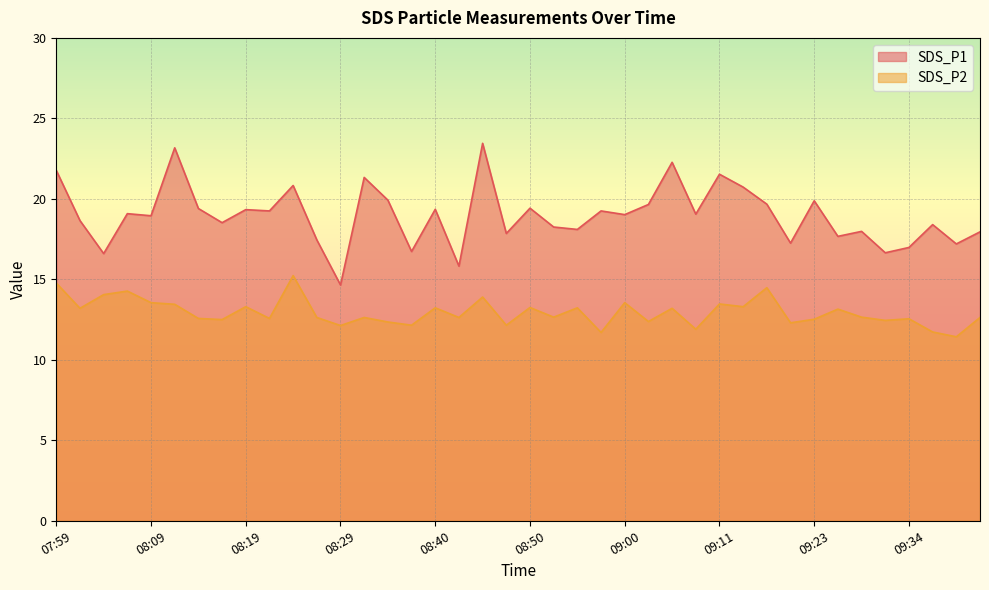

True or false: SDS_P1 and SDS_P2 cross at least once.

False